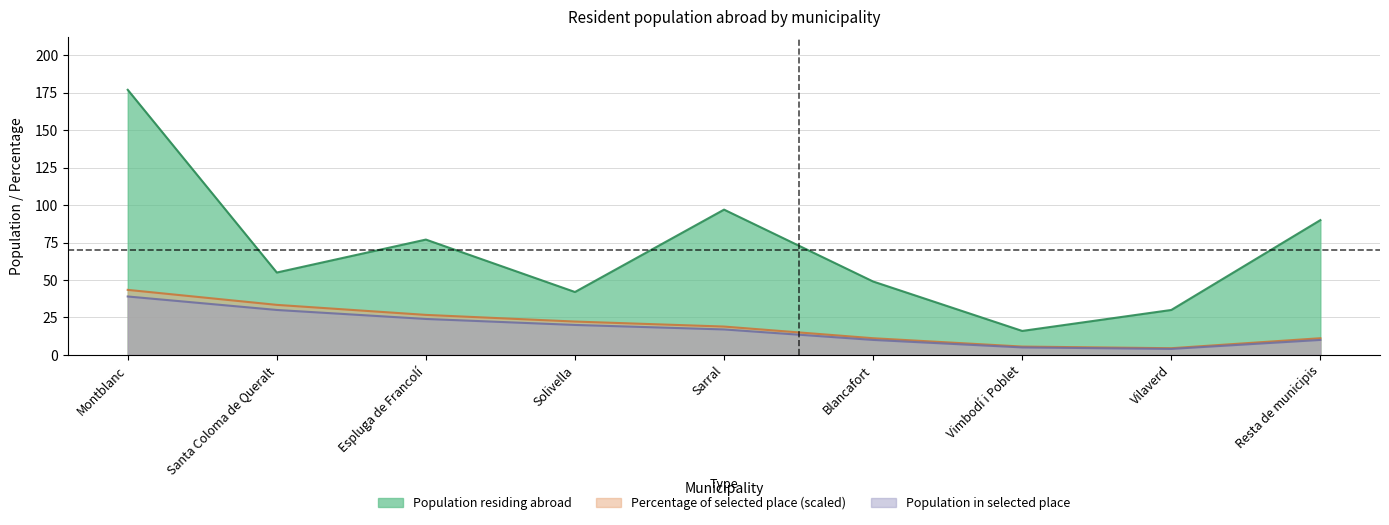

How many categories are shown in the chart?

9